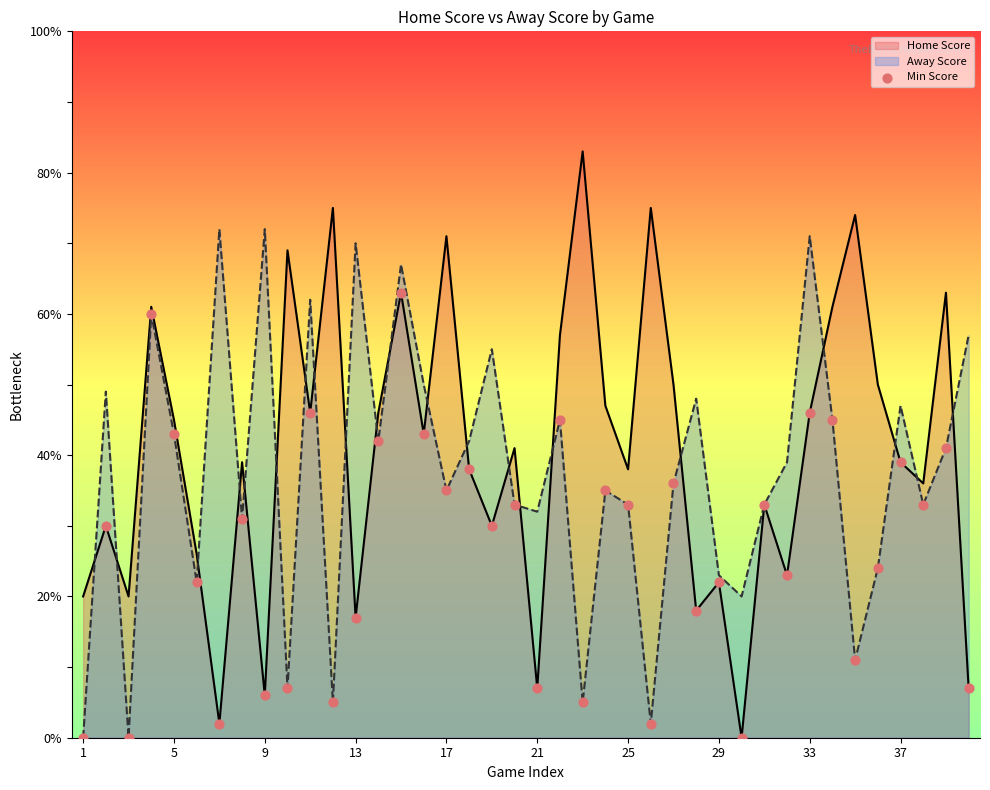

Which series reaches the maximum Y coordinate?

Home Score